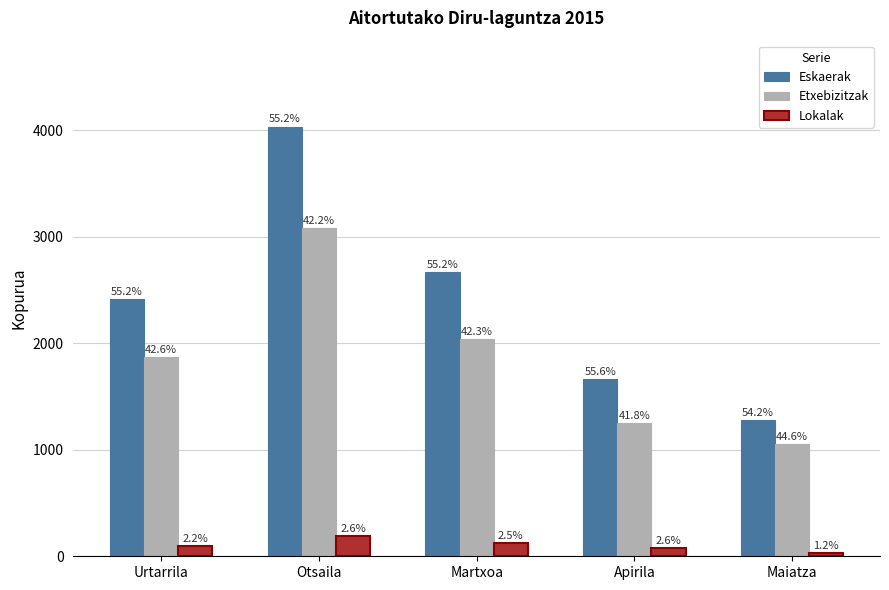

Rank the series by their maximum value, from highest to lowest.

Eskaerak, Etxebizitzak, Lokalak